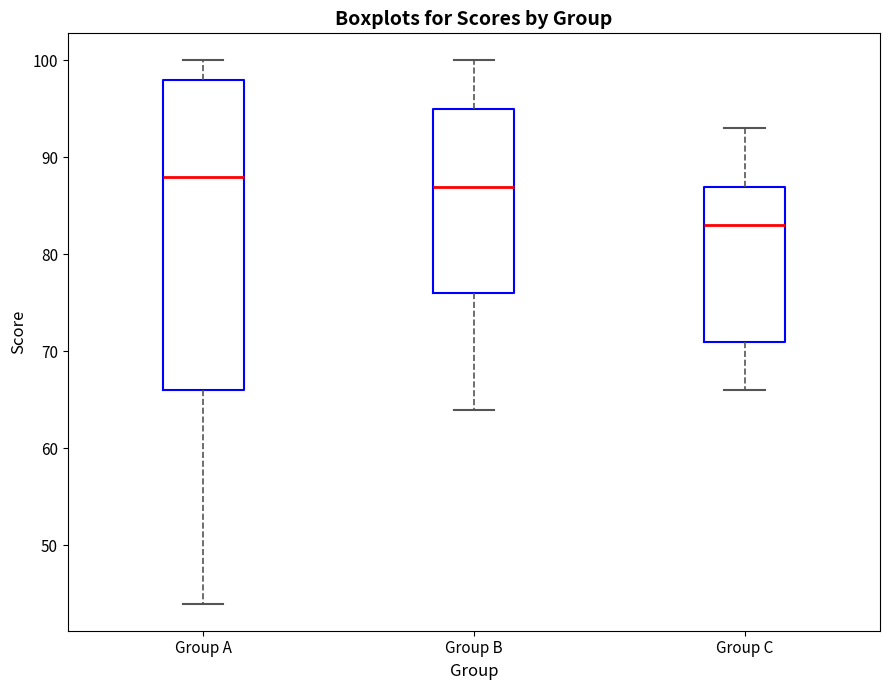

Where does the median line of the box for Group C sit on the y-axis? The values are not printed on the chart, so give them approximately, as read against the axis.

83